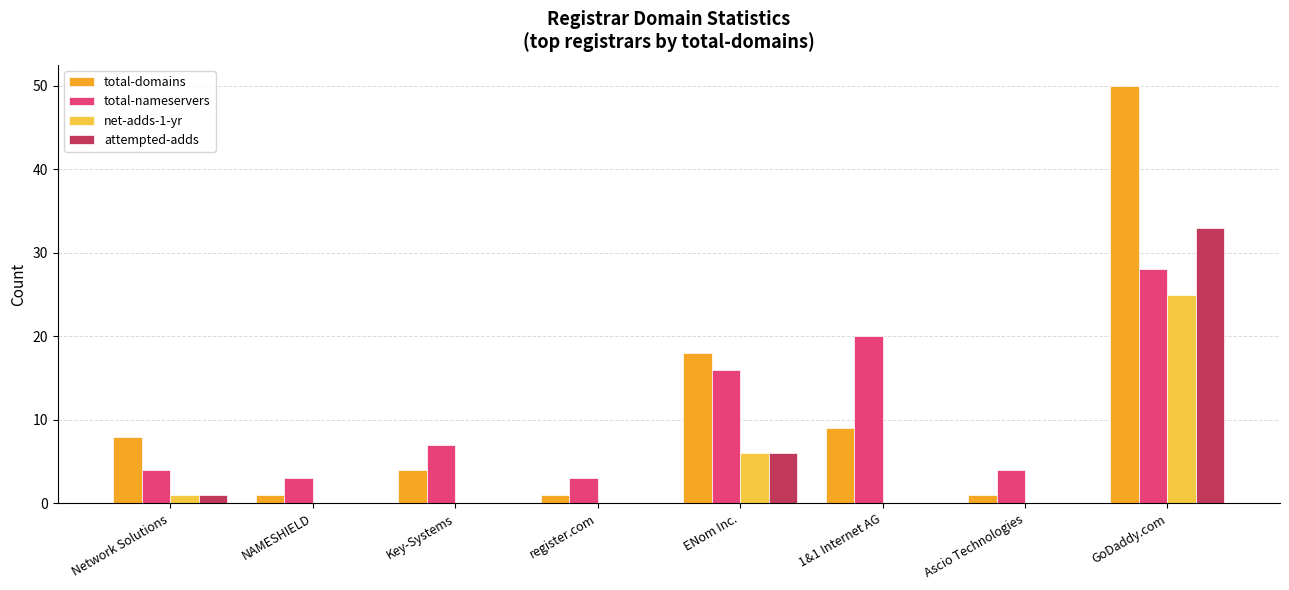

Which label corresponds to the largest value in the chart?

GoDaddy.com